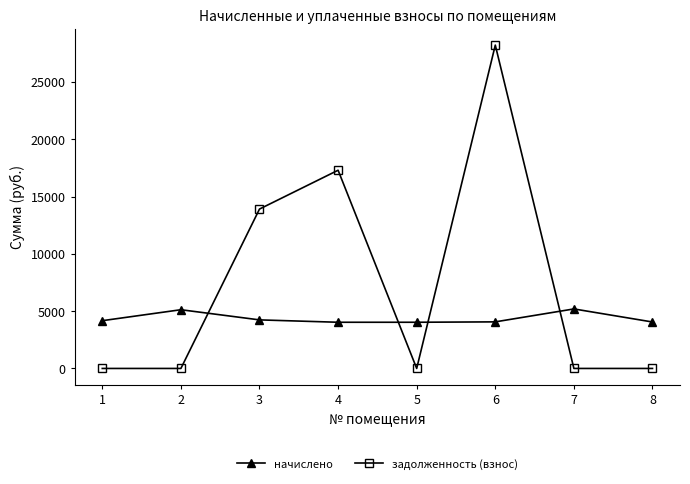

What are all the series names shown in the legend?

начислено, задолженность (взнос)